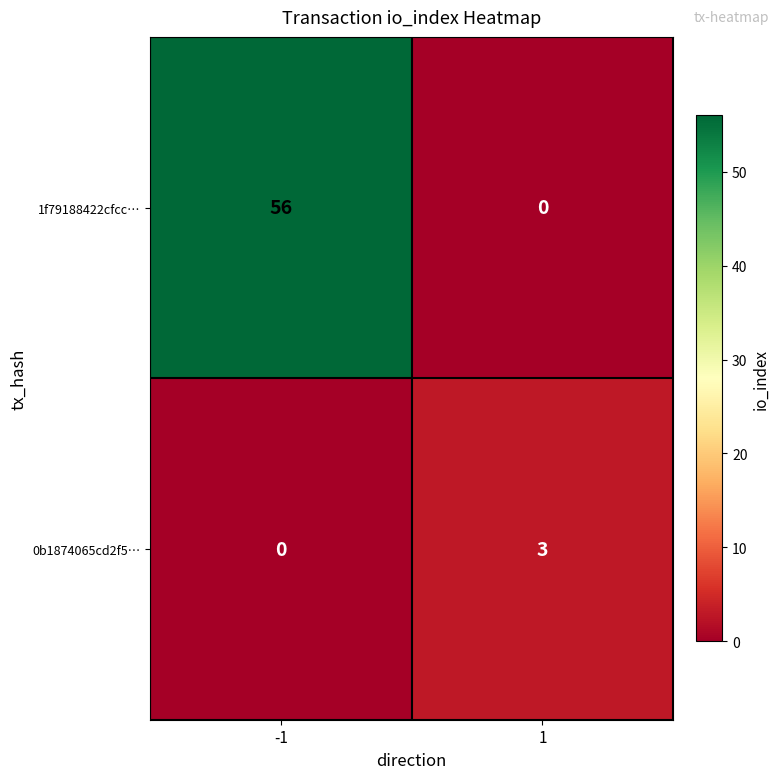

Between -1 and 1, which series saw the biggest shift?

1f79188422cfcc…